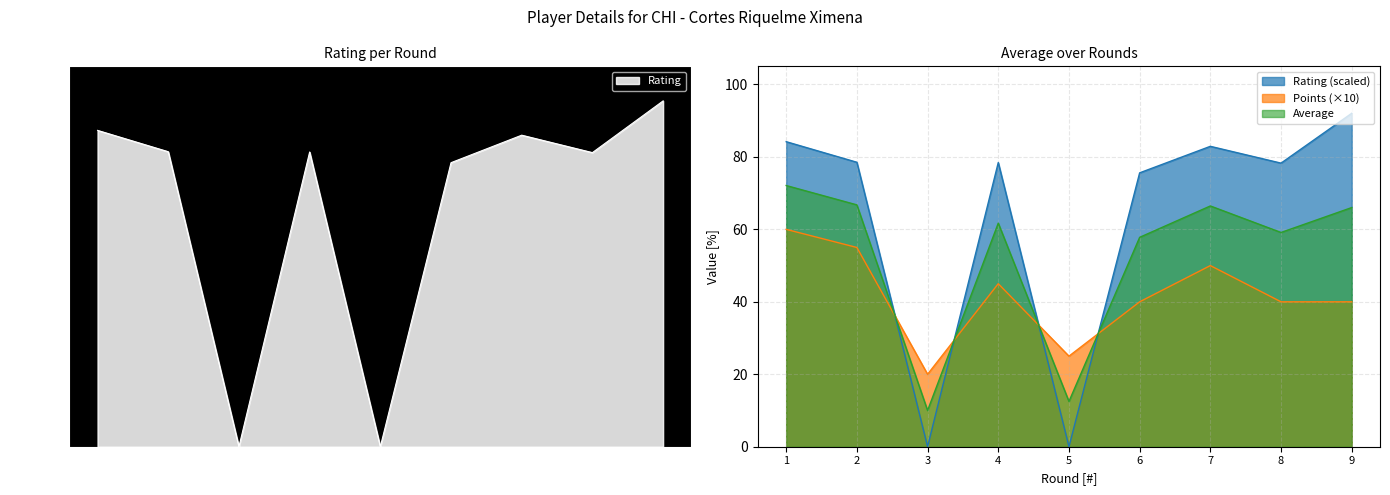

At which category does Points reach its first local peak?

4